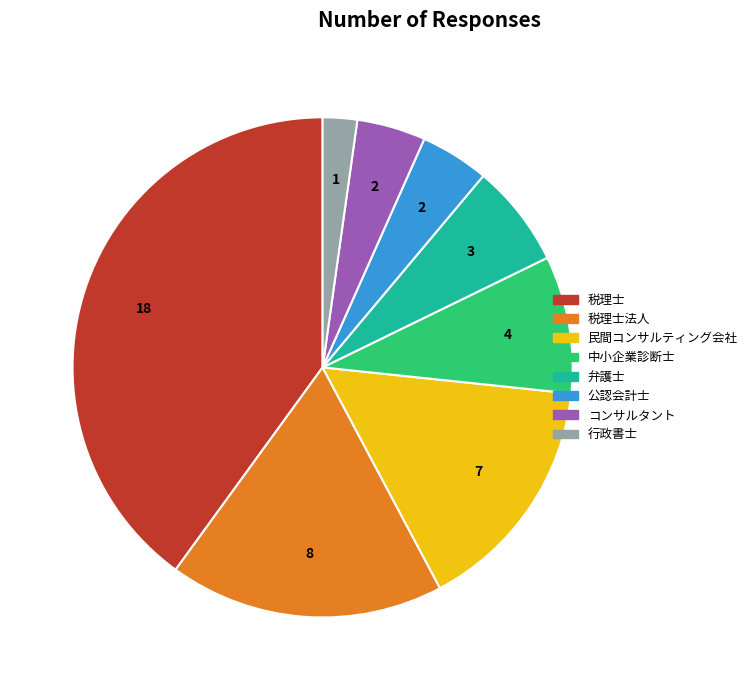

Between 税理士 and コンサルタント, which is larger?

税理士